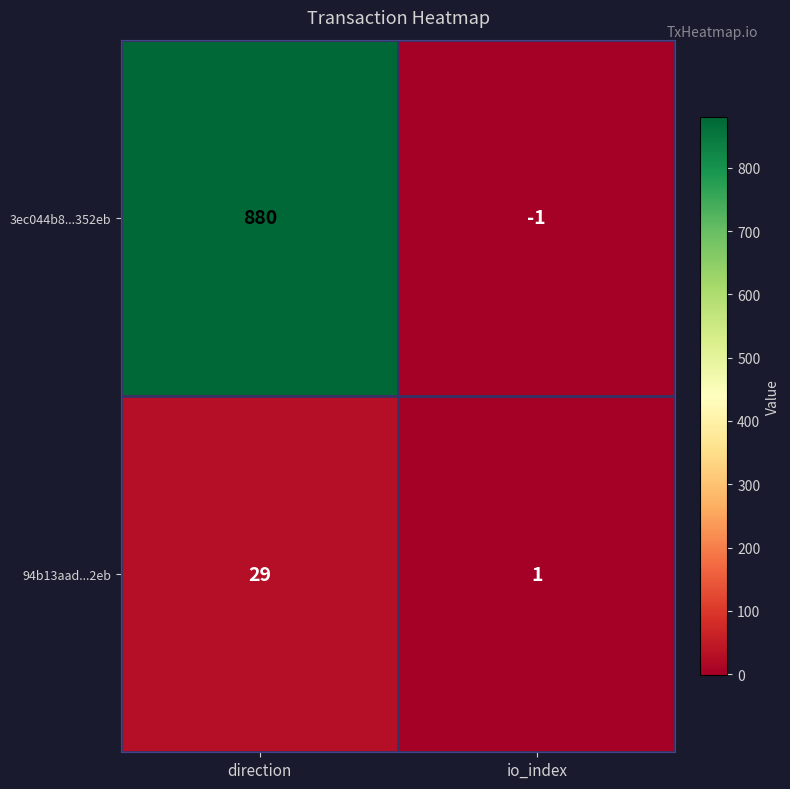

Which series has the largest total across all categories?

3ec044b8...352eb